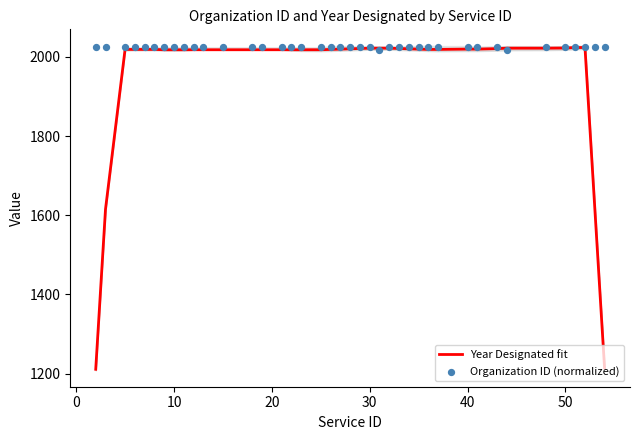

At how many categories does at least one series exceed 1832?

40